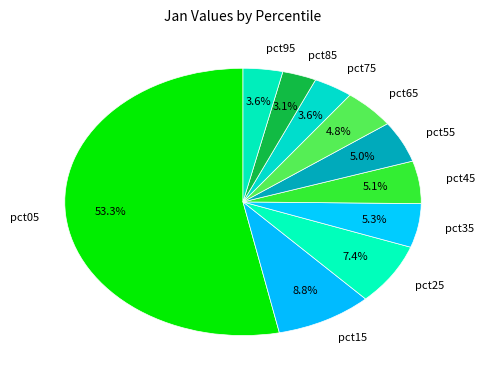

How many slices are in this pie chart?

10